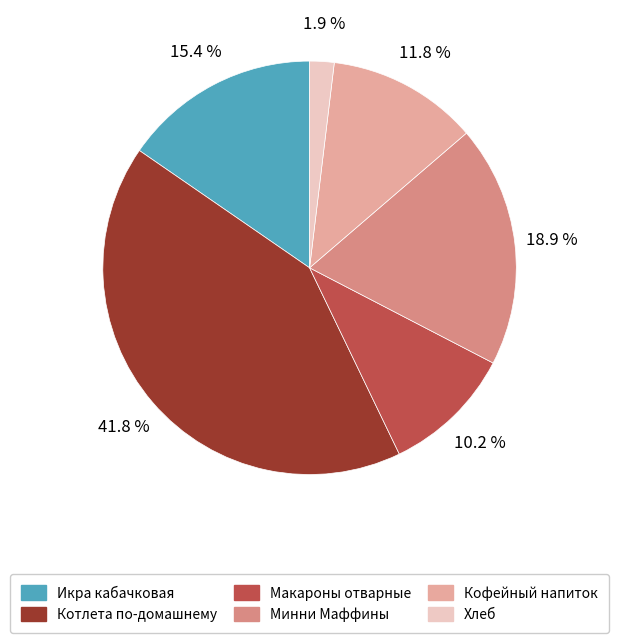

Between Минни Маффины and Кофейный напиток, which is larger?

Минни Маффины